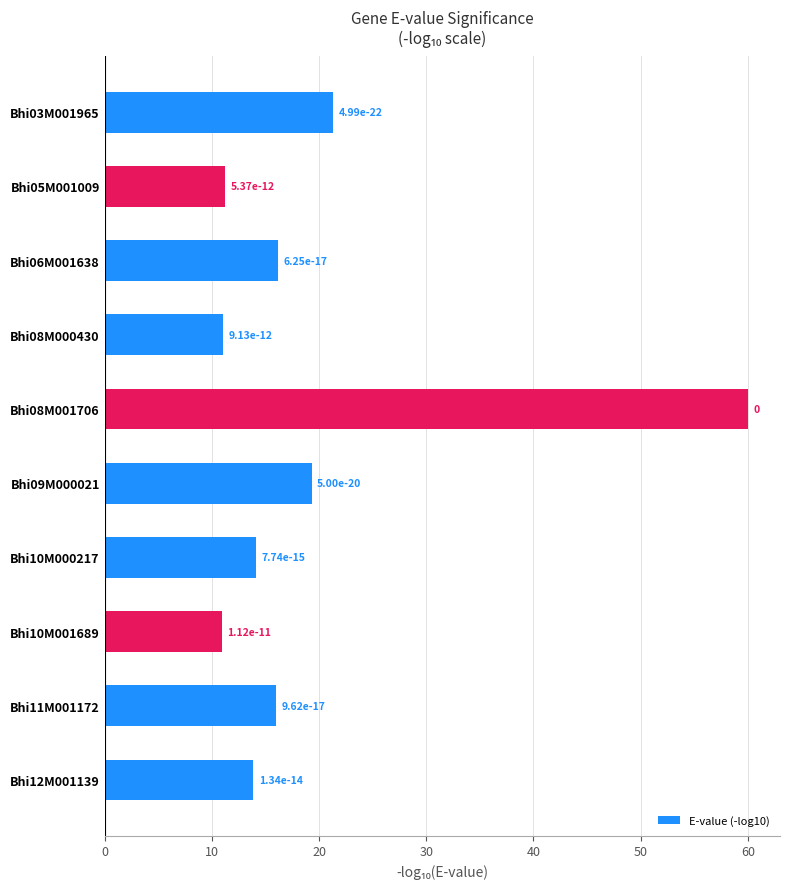

Are the bars horizontal?

Yes